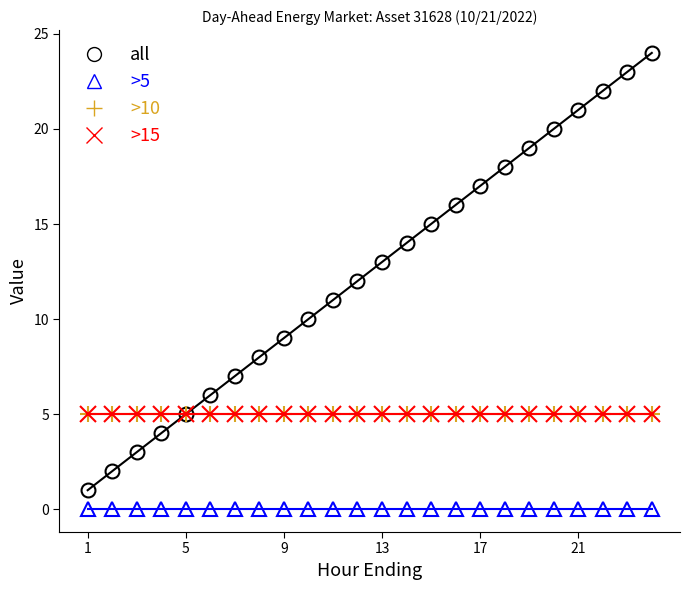

Is this an area chart (filled region under the line)?

No